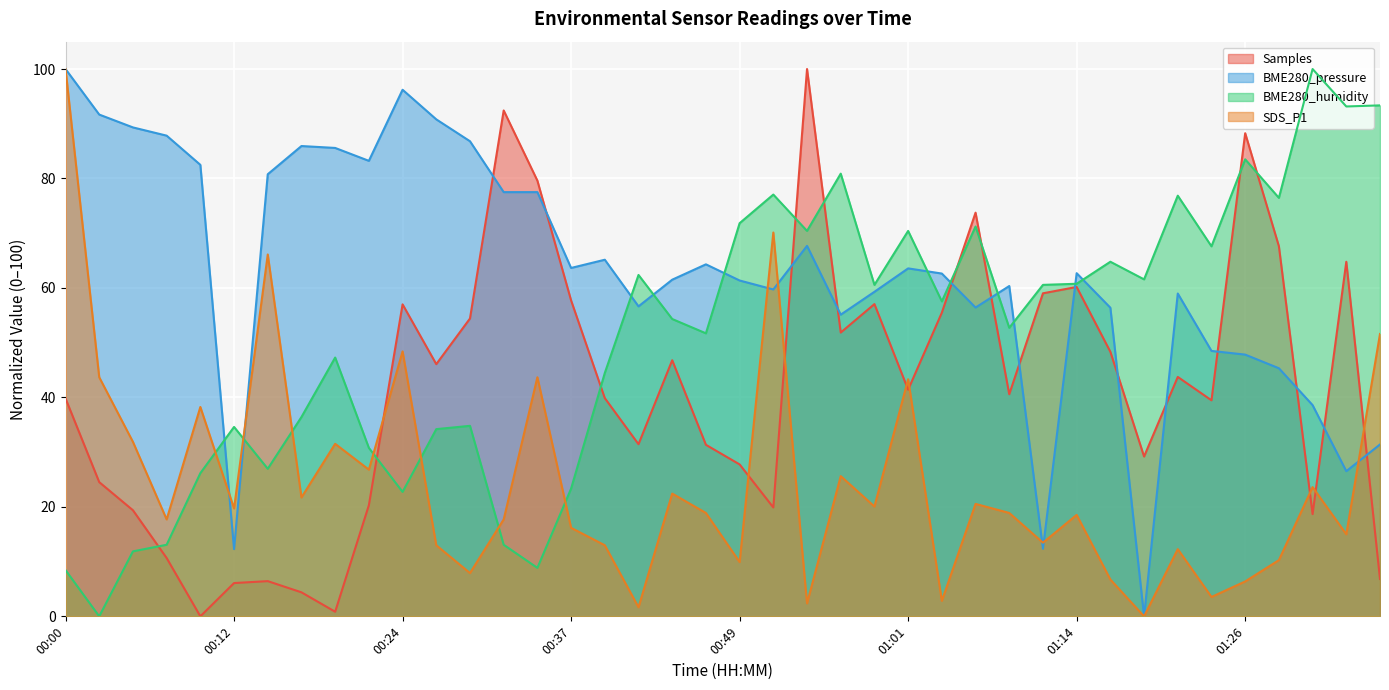

What is the label of the 33rd point from the left?

01:19